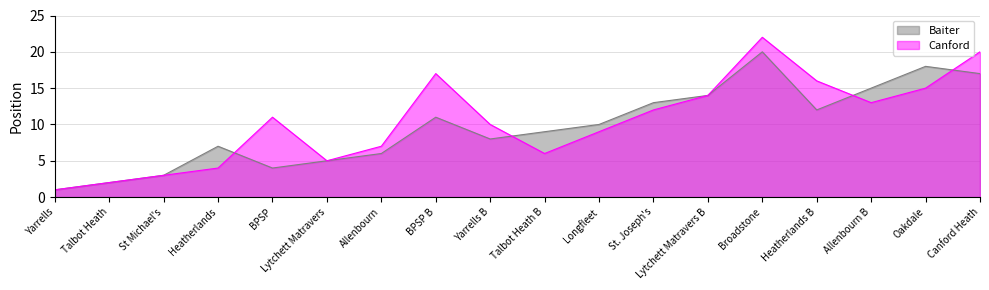

At Talbot Heath, list the series in order from smallest to largest.

Baiter, Canford